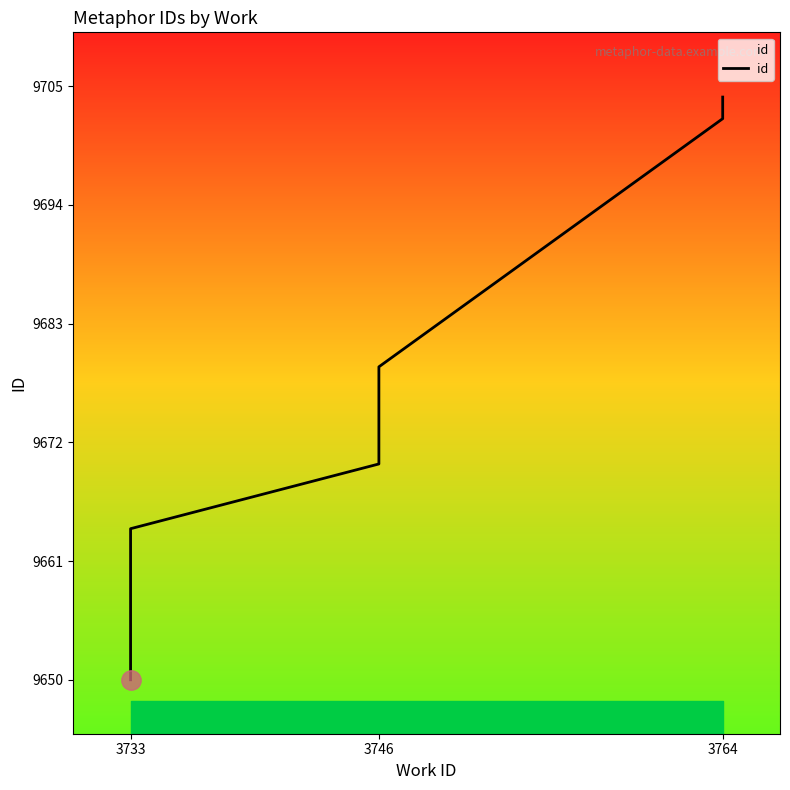

What is the change in value from 3746 to 3764?

+34